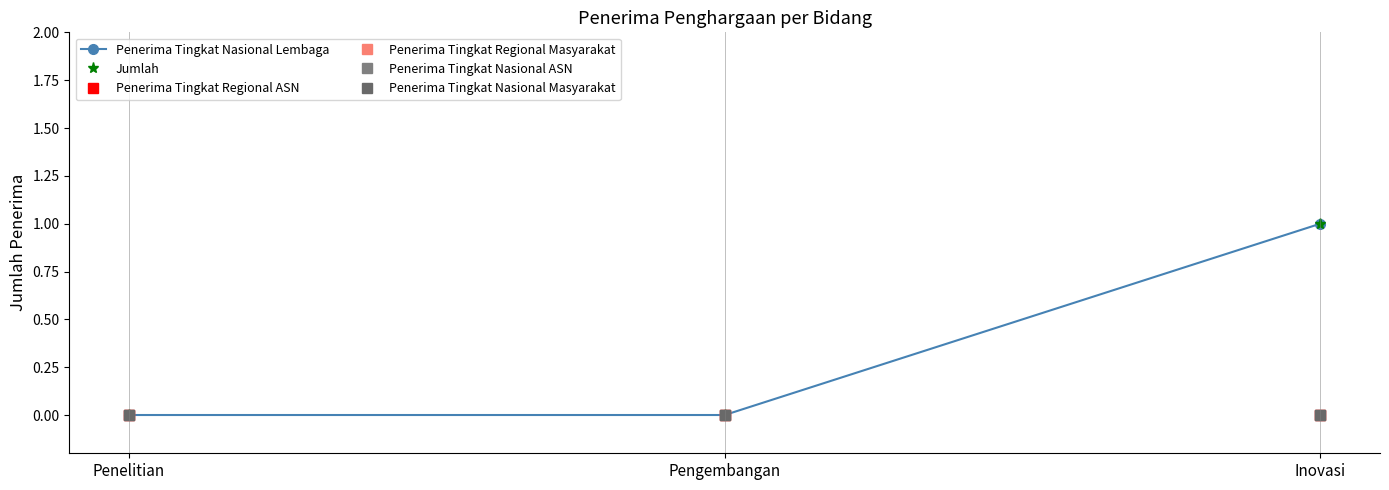

Rank the series at Penelitian from lowest to highest value.

Penerima Tingkat Nasional Lembaga, Jumlah, Penerima Tingkat Regional ASN, Penerima Tingkat Regional Masyarakat, Penerima Tingkat Nasional ASN, Penerima Tingkat Nasional Masyarakat